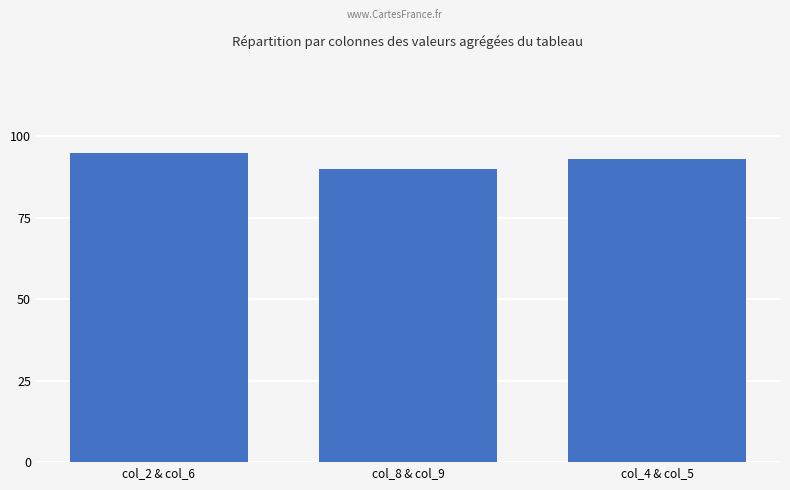

Is it true that the value at col_4 & col_5 is 40?

False